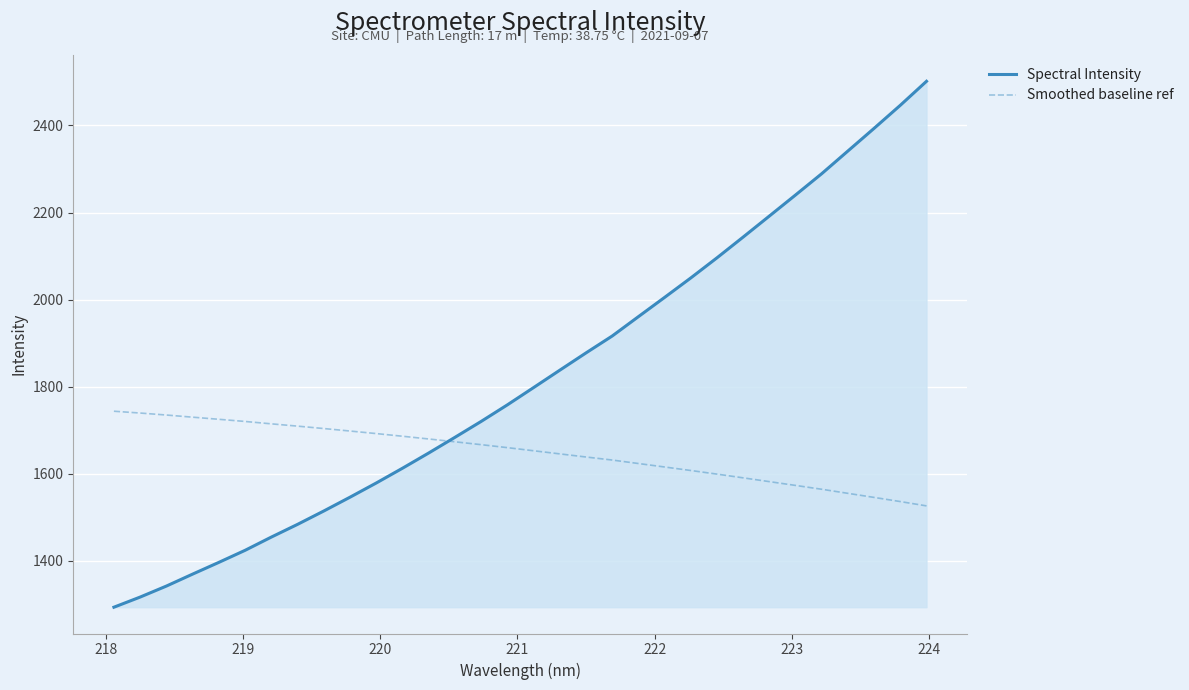

Which series has the largest total across all categories?

Spectral Intensity